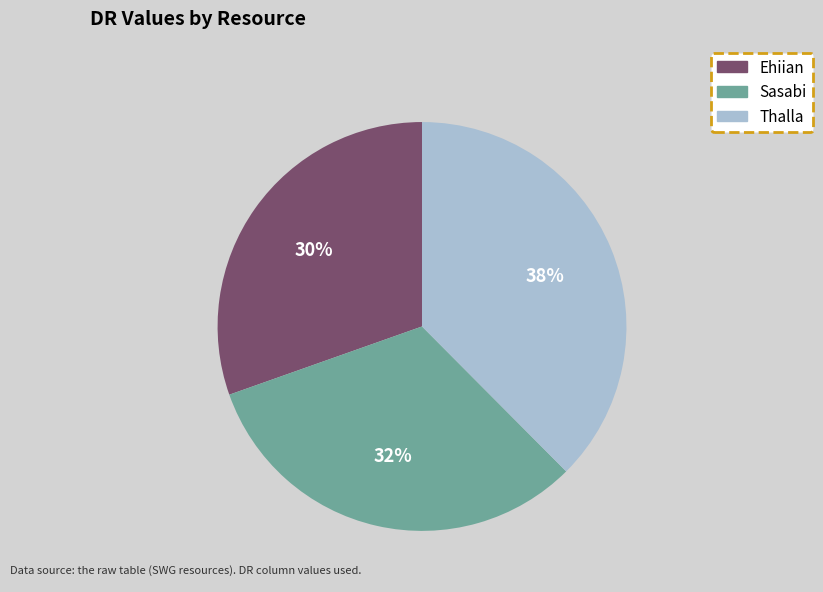

What is the largest slice in the pie chart?

Thalla